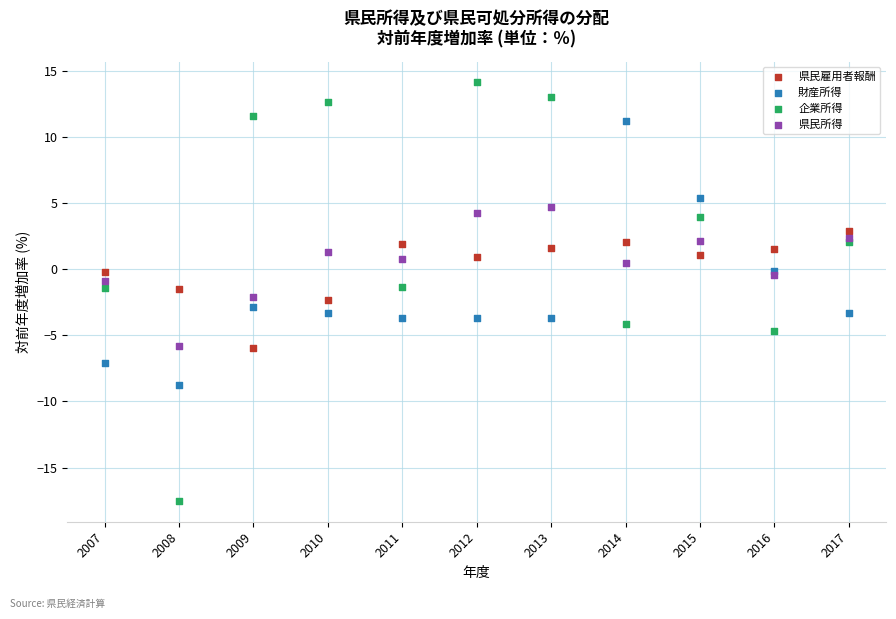

What are all the series names shown in the legend?

県民雇用者報酬, 財産所得, 企業所得, 県民所得